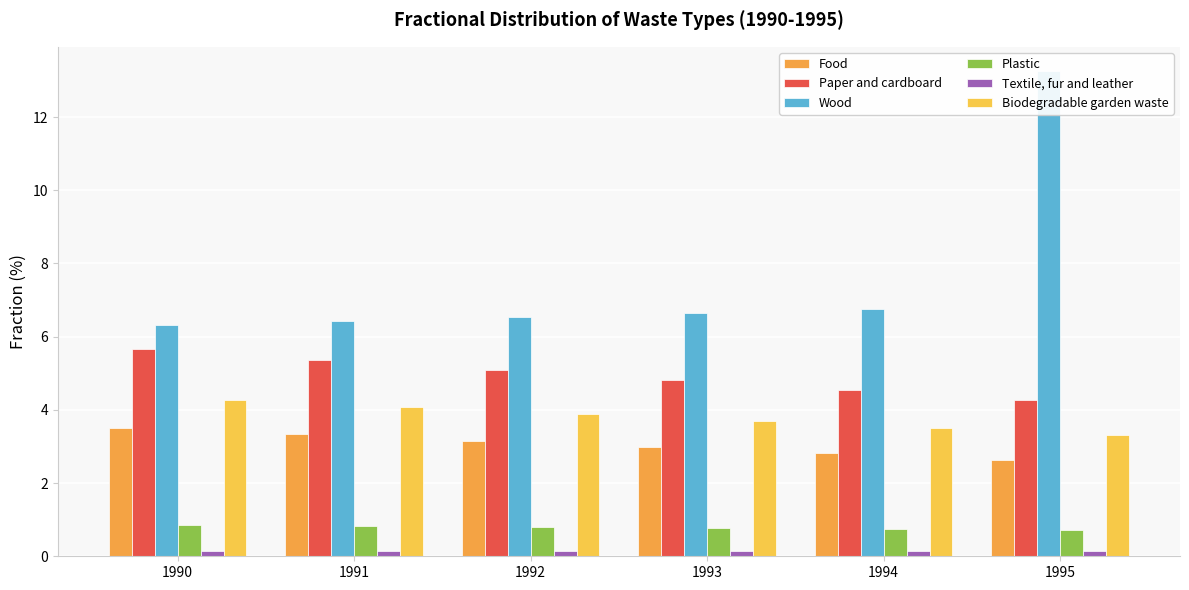

Rank the series by their maximum value, from lowest to highest.

Textile, fur and leather, Plastic, Food, Biodegradable garden waste, Paper and cardboard, Wood